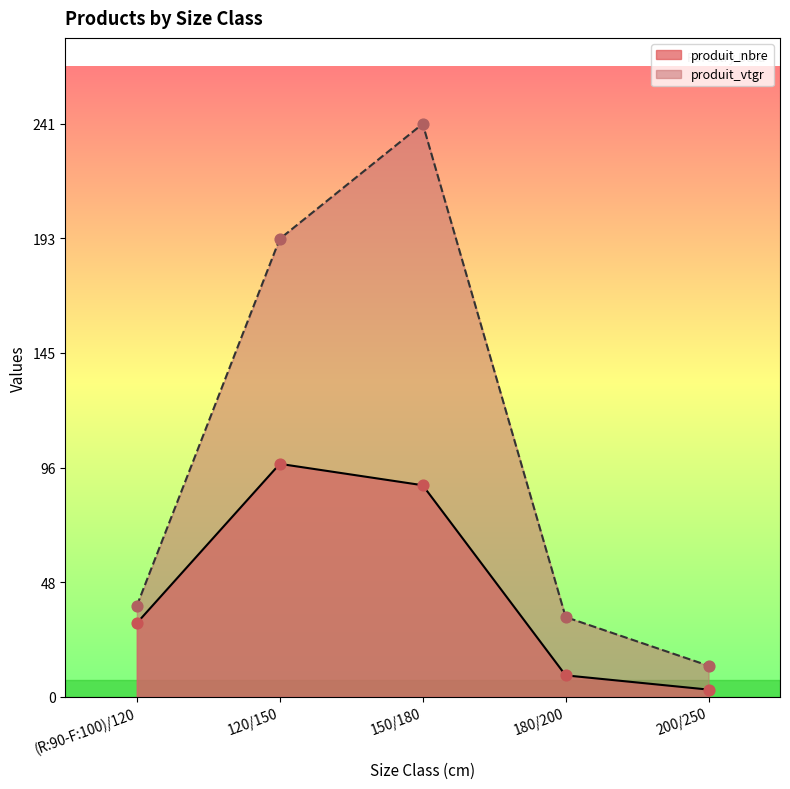

Which series contains the highest Y value?

produit_vtgr